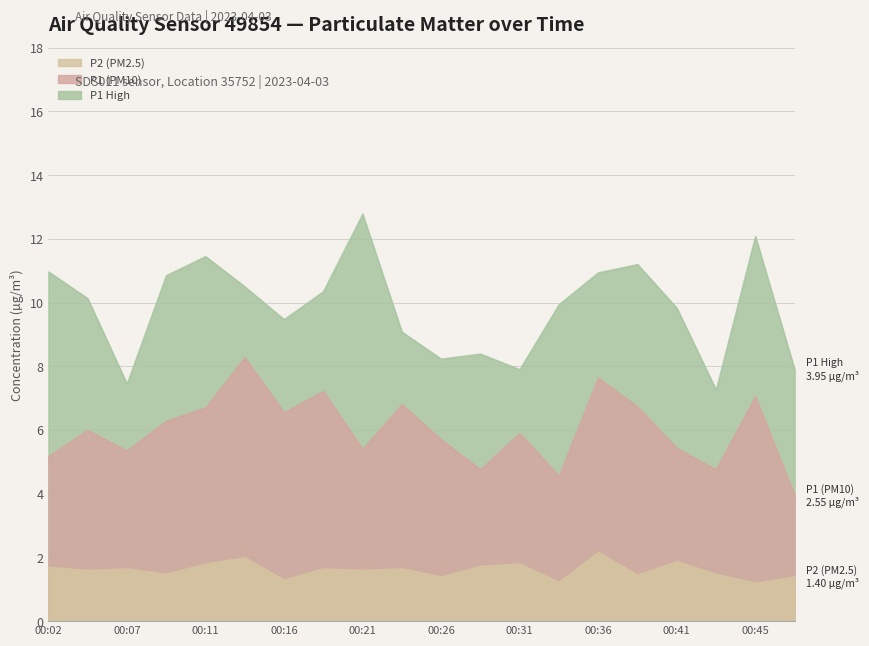

What is the maximum value for P2 (PM2.5)?

2.2